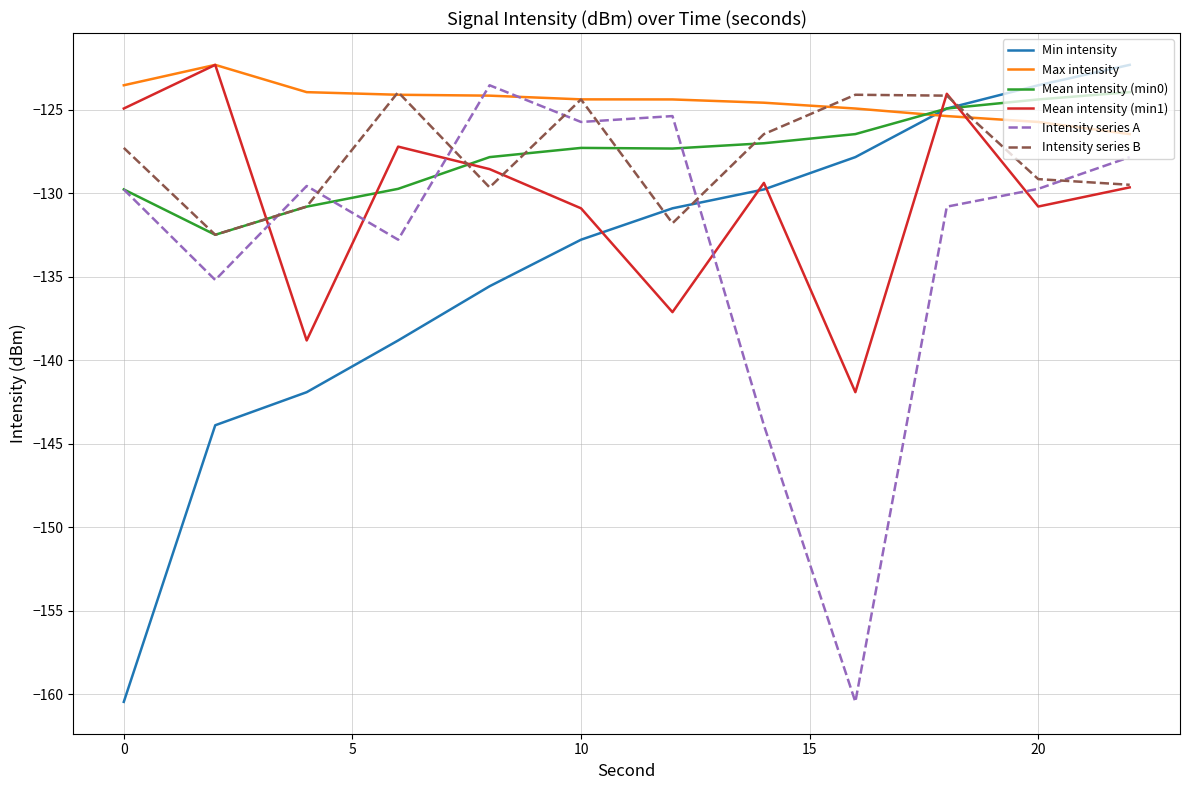

True or false: Max intensity and Mean intensity (min0) cross at least once.

True